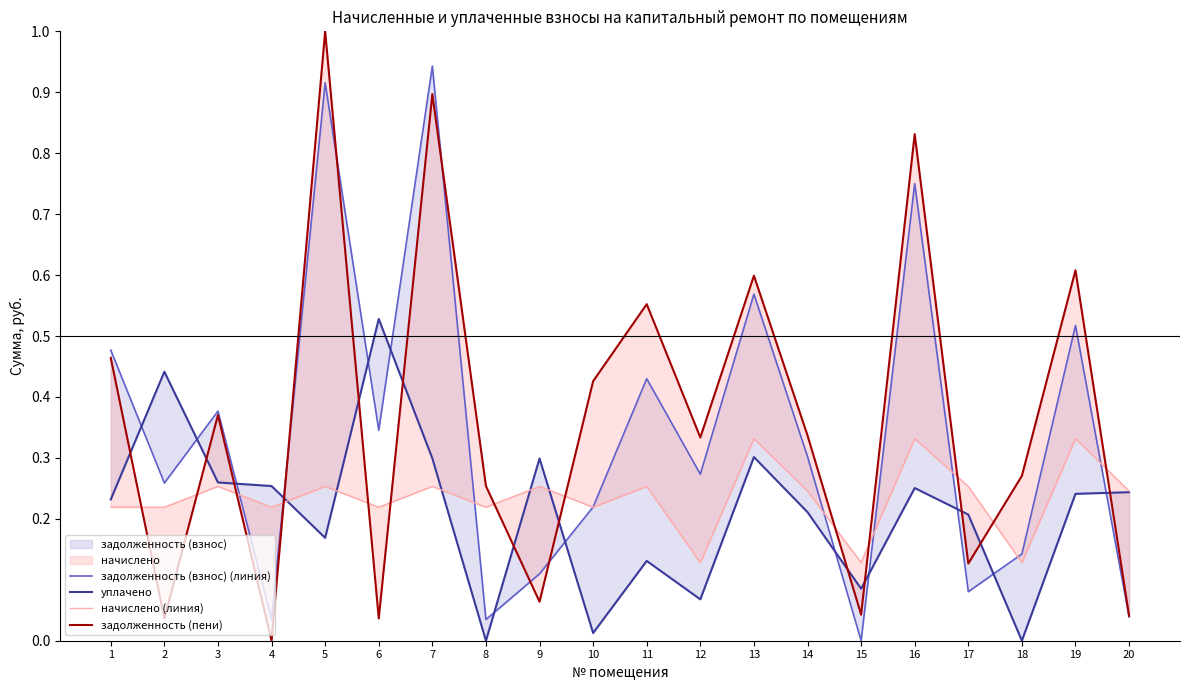

Between 3 and 12, which is larger?

3